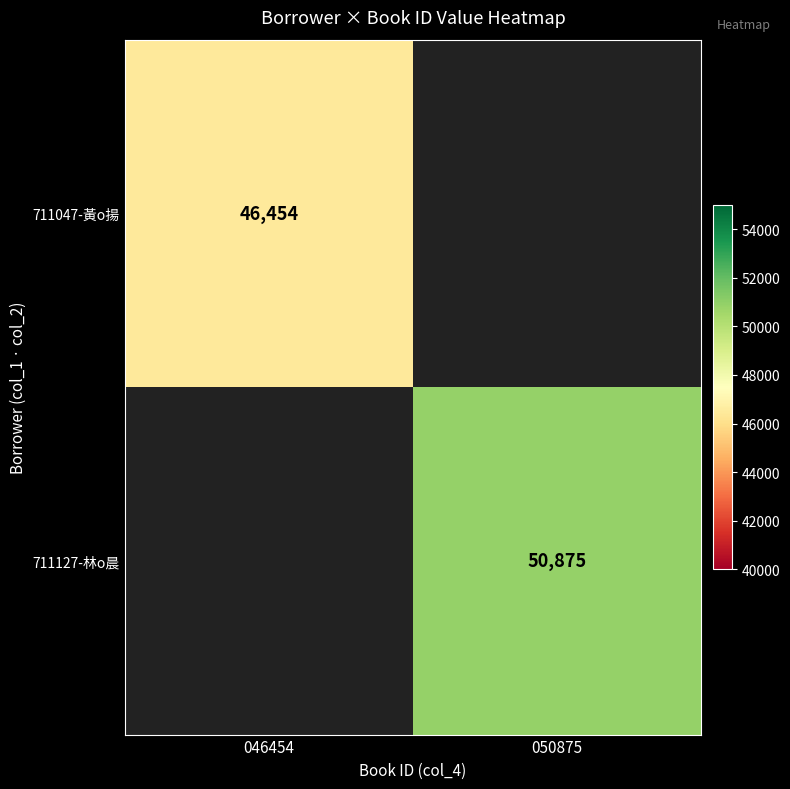

Is the value of 711047-黃o揚 at 046454 greater than the value of 711127-林o晨 at 050875?

No